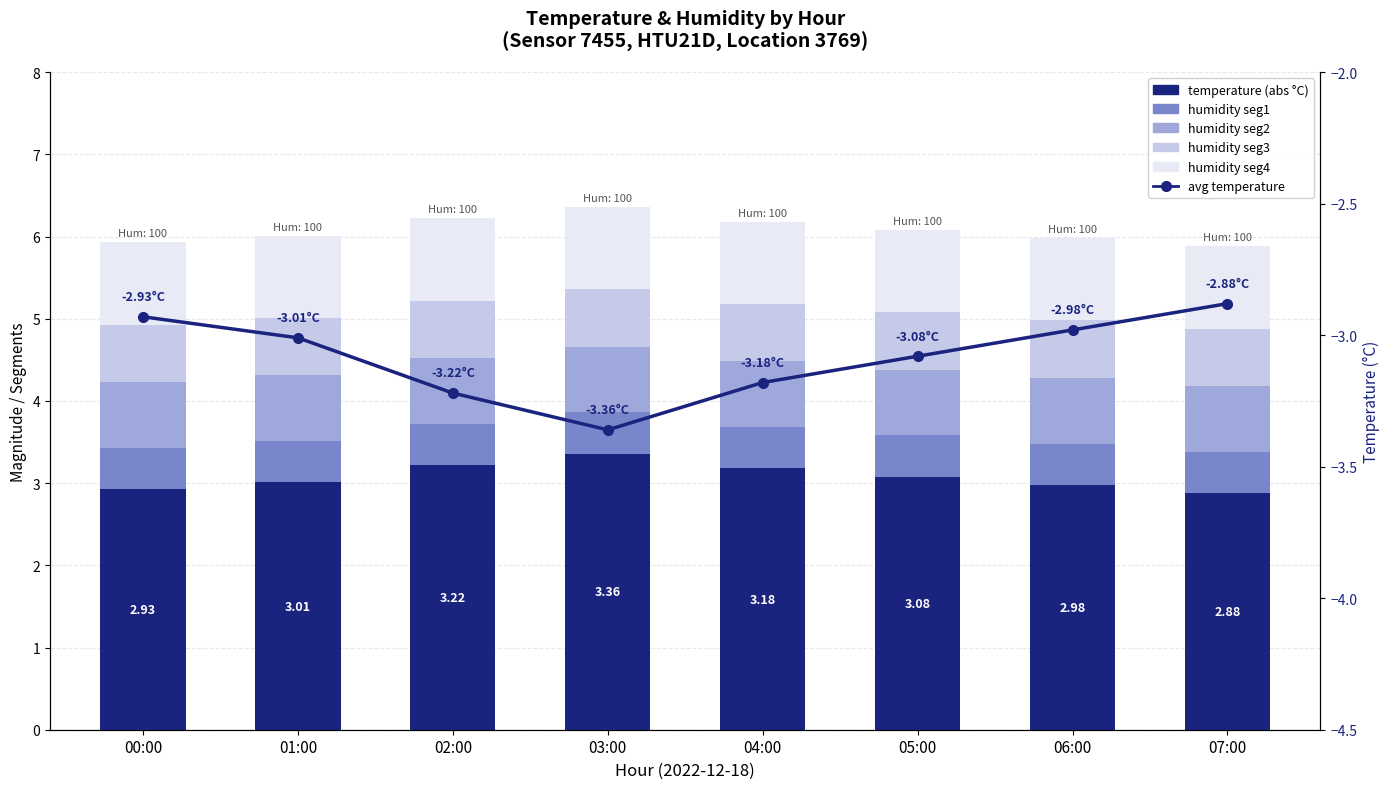

Between 04:00 and 00:00, which is larger?

04:00